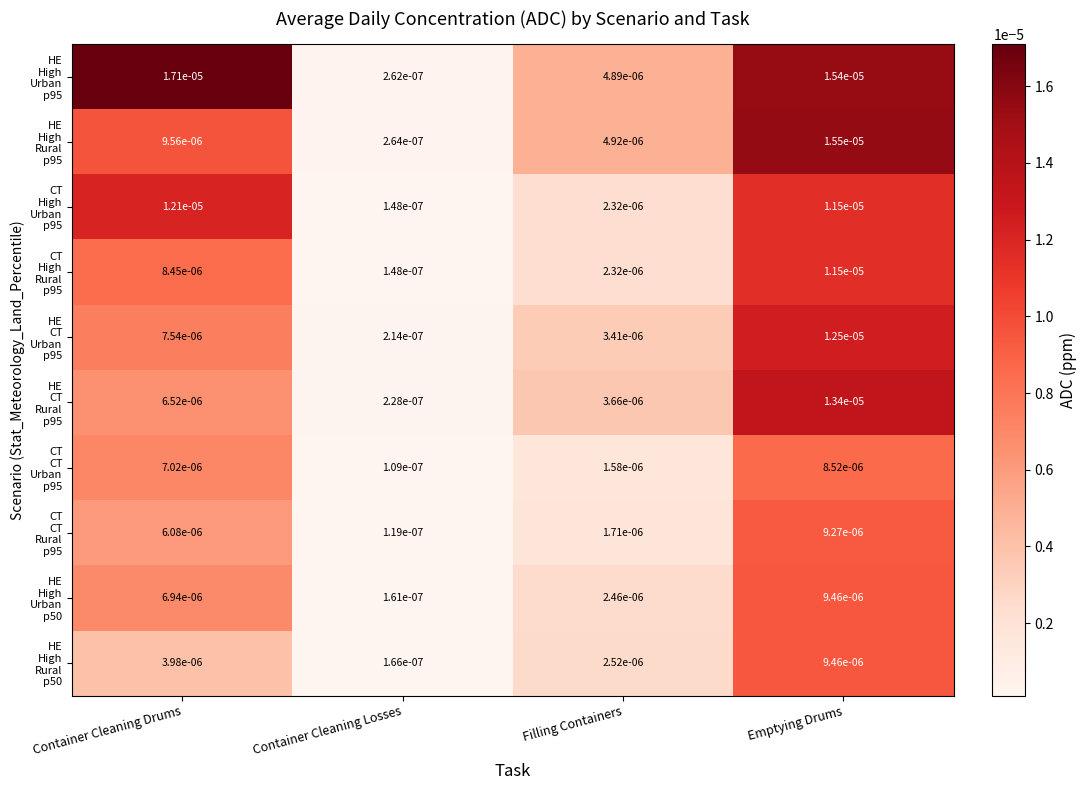

At which category does the chart reach its minimum across all series?

Container Cleaning Losses